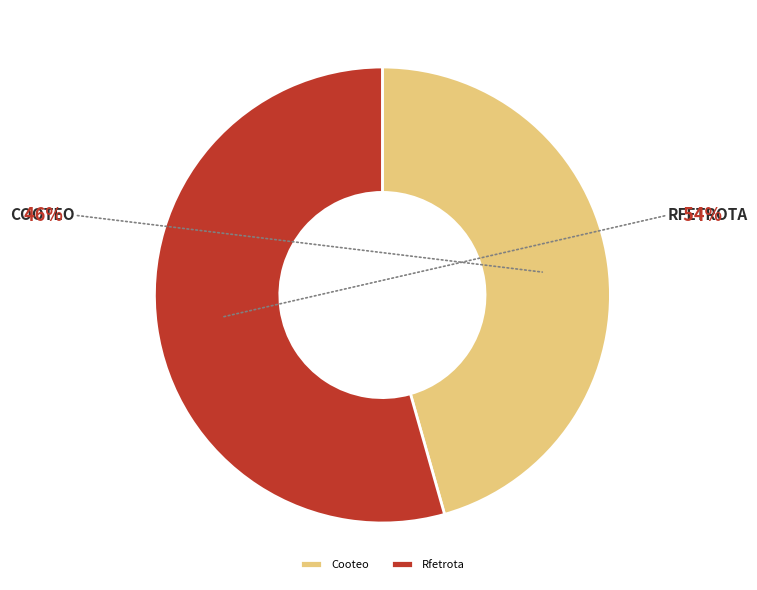

To the nearest percent, what portion does Cooteo represent?

46%